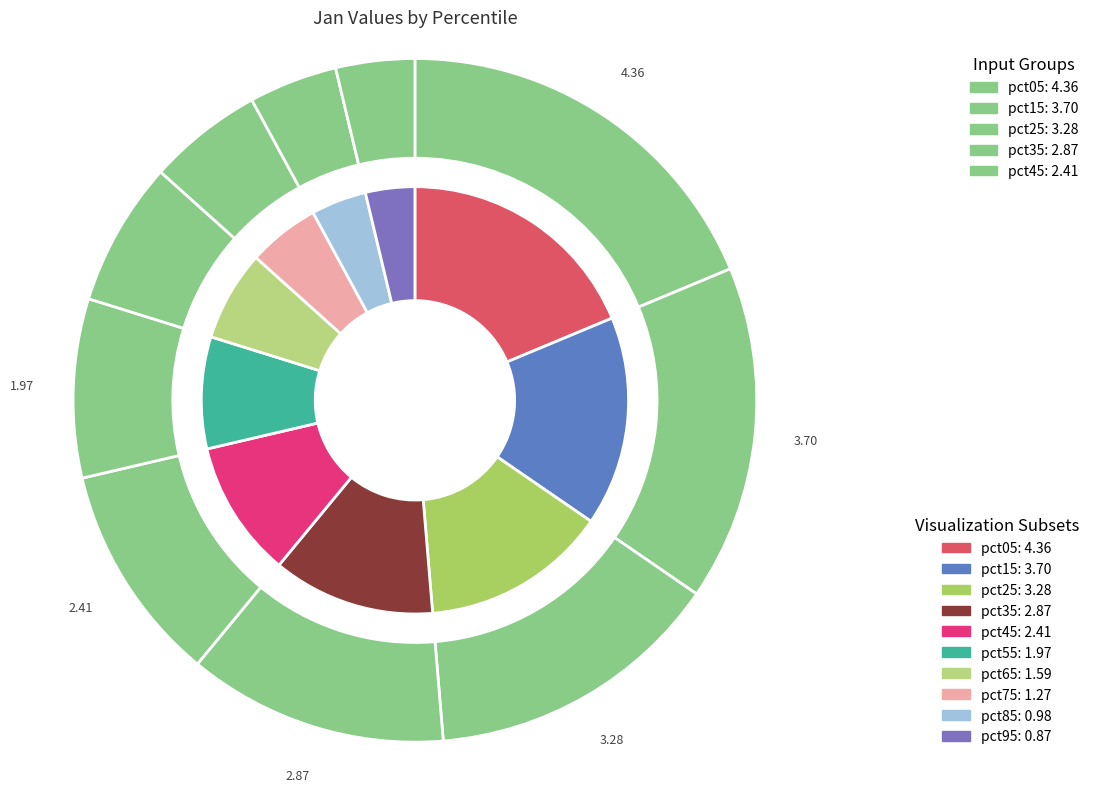

Rank the categories by value from highest to lowest.

pct05, pct15, pct25, pct35, pct45, pct55, pct65, pct75, pct85, pct95